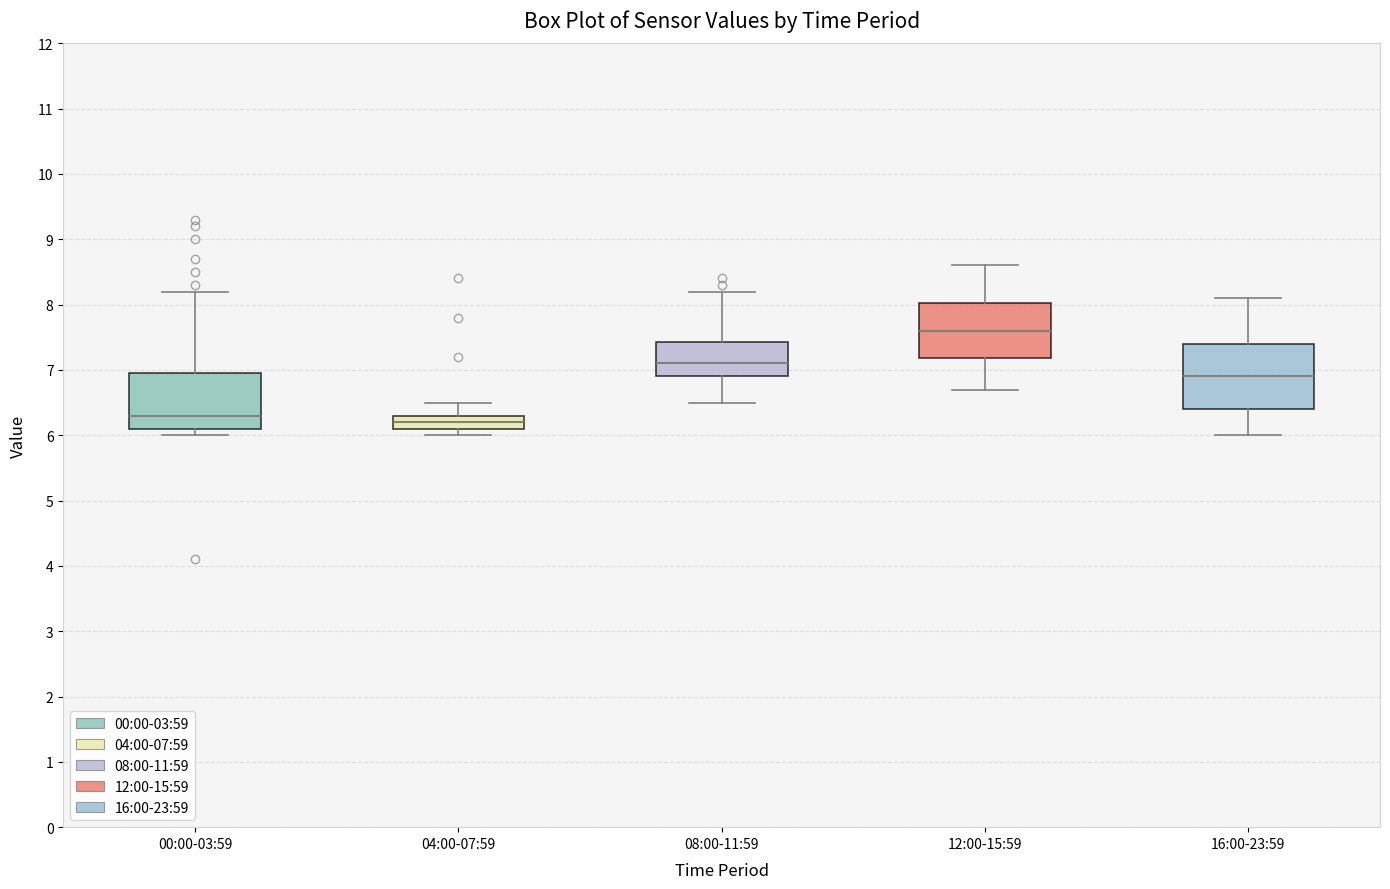

Where is the upper edge of the box for 08:00-11:59 on the y-axis? The values are not printed on the chart, so give them approximately, as read against the axis.

7.4